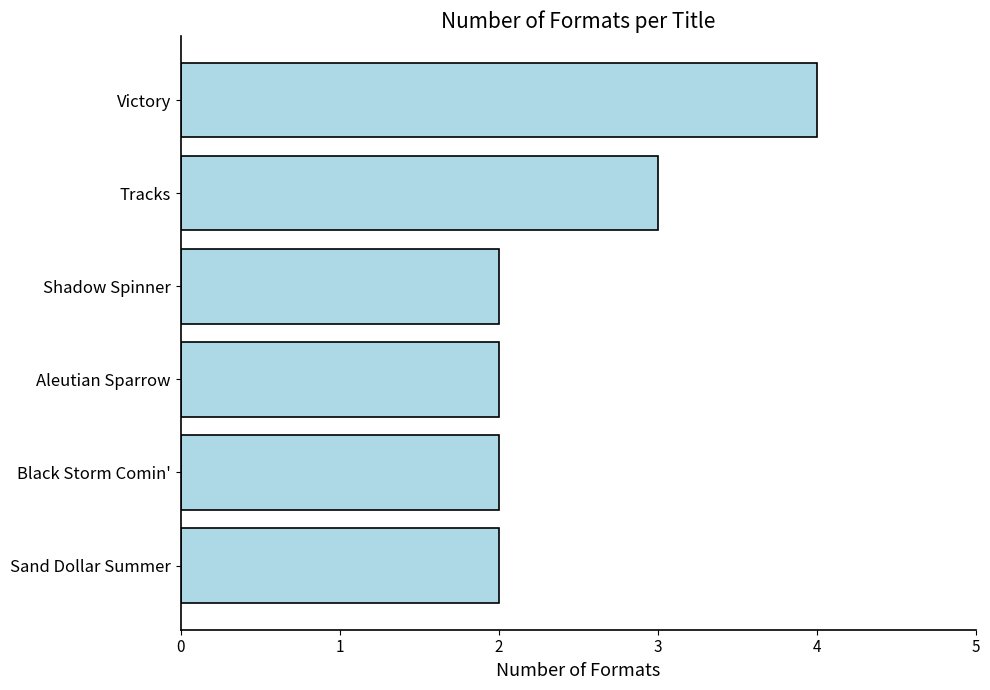

The chart shows a value of 1 at Victory. True or false?

False